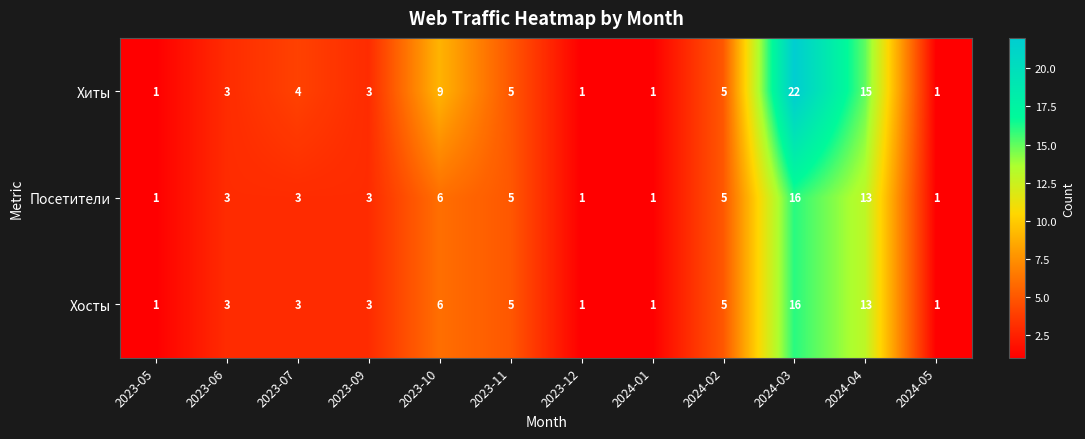

True or false: Хосты has a value of 5 at 2023-11.

True